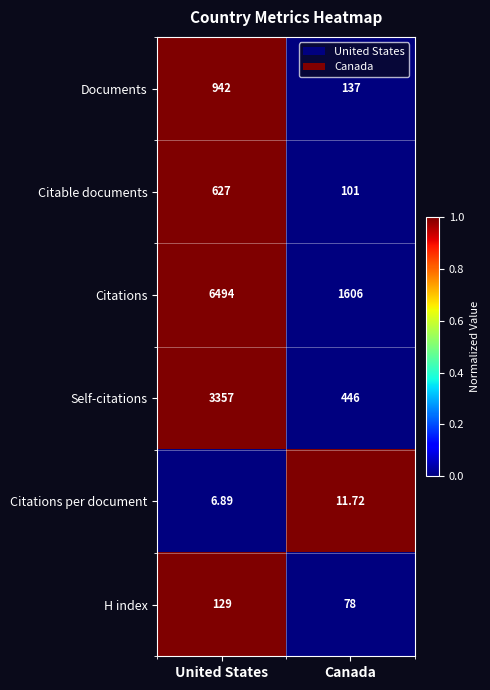

Which series has the largest total across all categories?

Citations